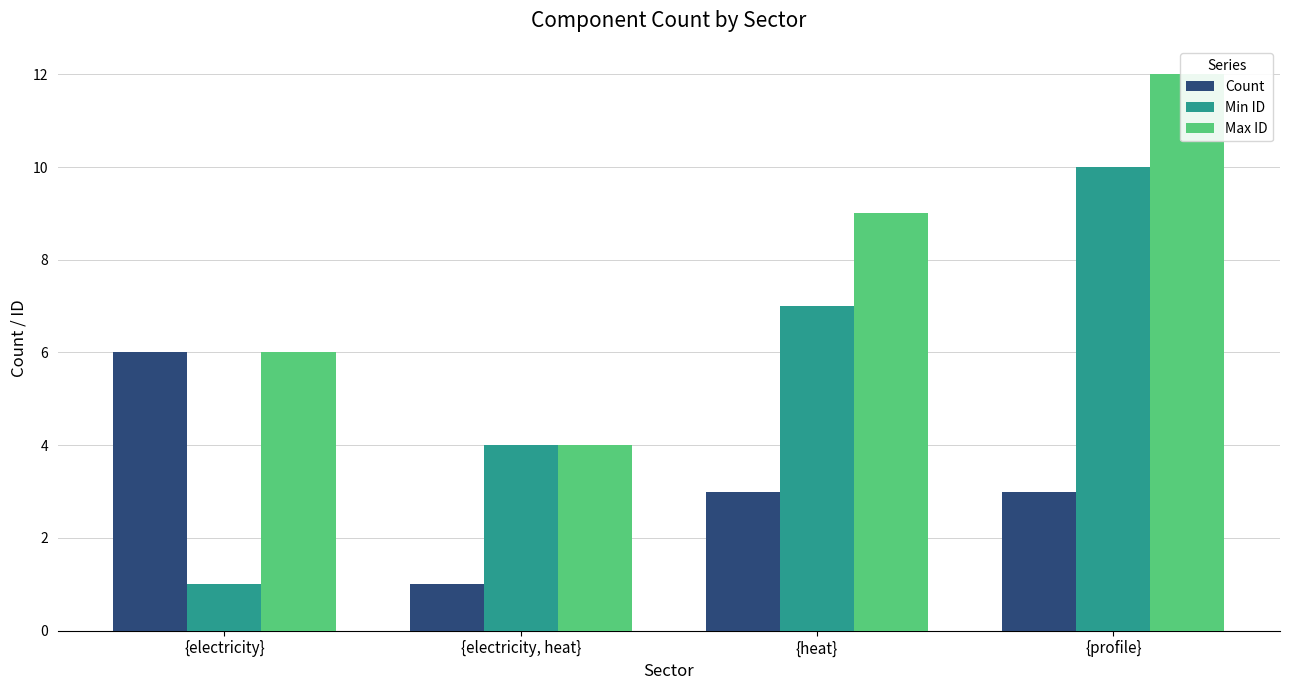

What is the difference between the maximum and minimum values in the Count series?

5